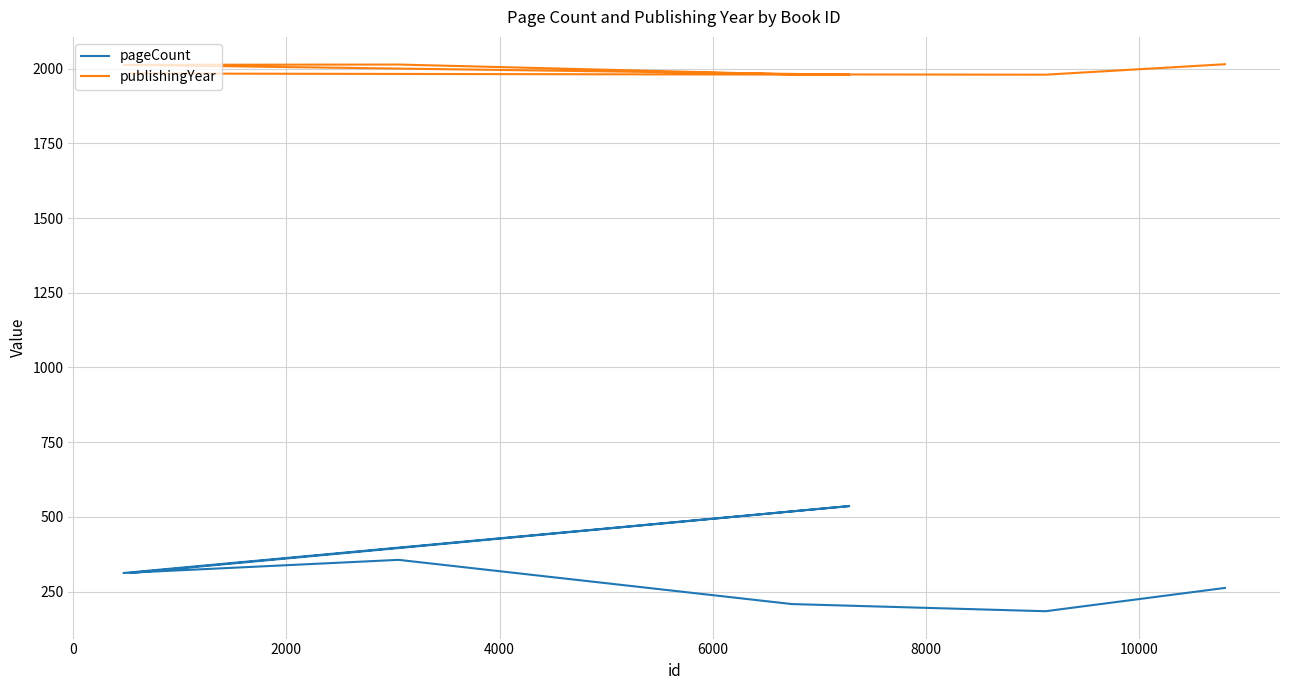

Where is publishingYear nearest to the value 1997?

10000